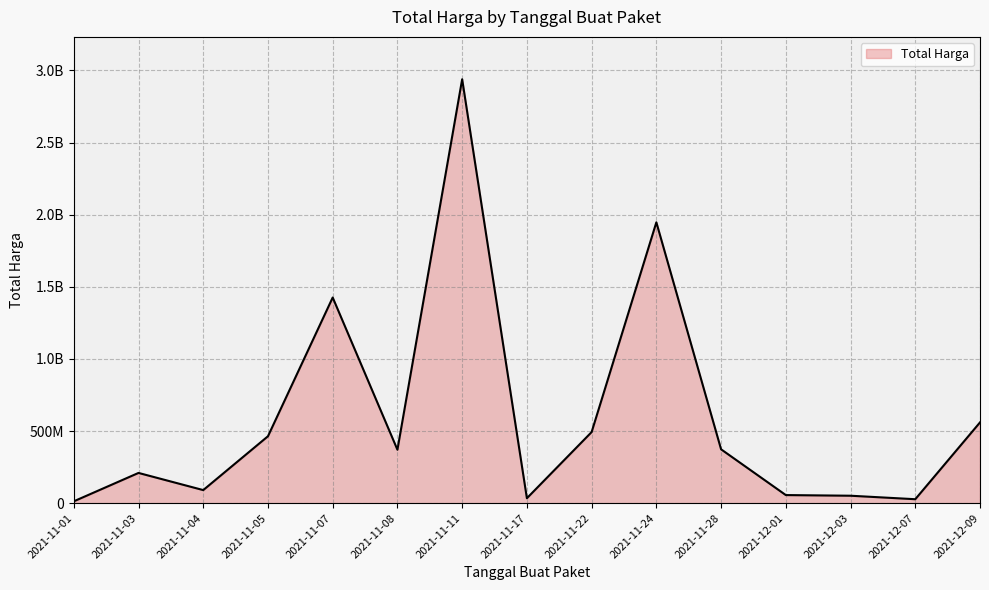

Does the chart display data point markers on the line(s)?

No